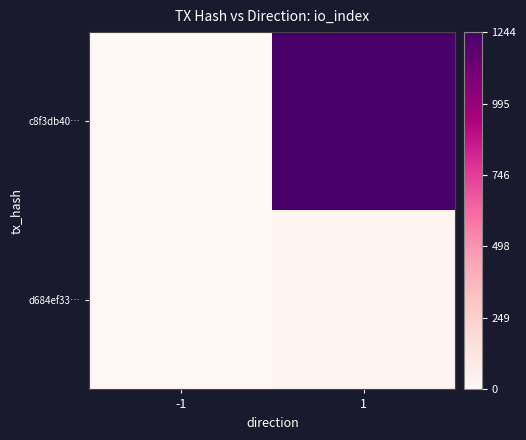

At which category does the chart reach its peak across all series?

1